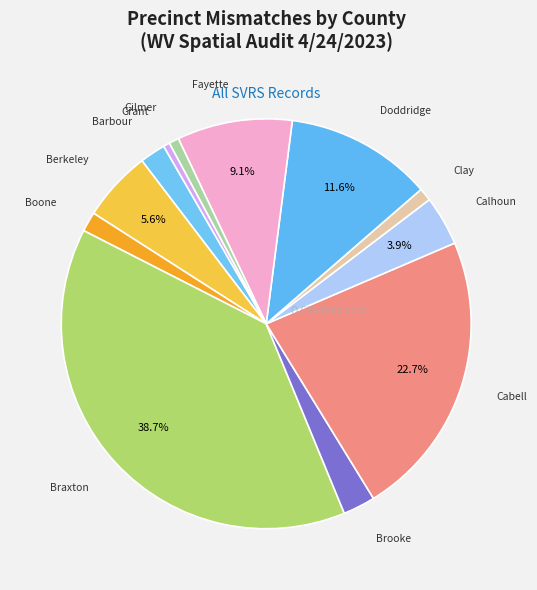

How many segments does this pie chart have?

12